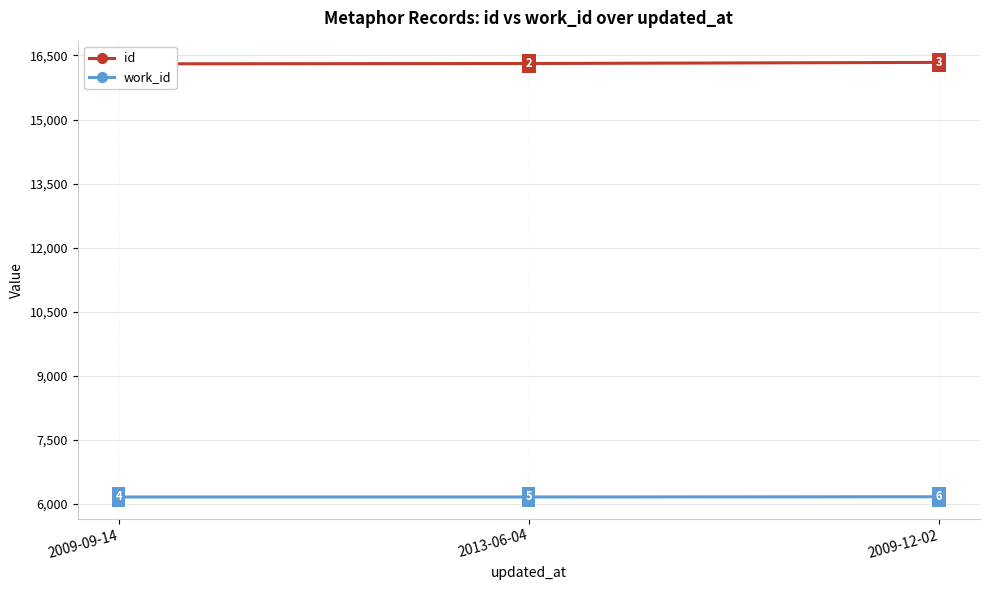

Between 2009-09-14 and 2013-06-04, which series saw the biggest shift?

id